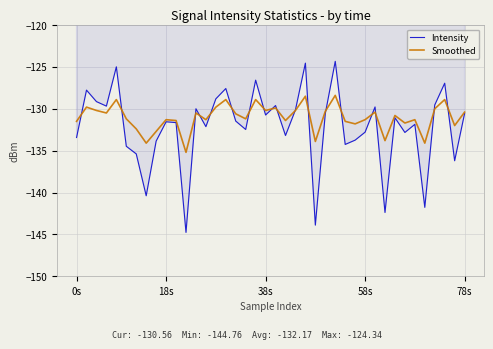

List the series in order of their peak value, lowest first.

Smoothed, Intensity